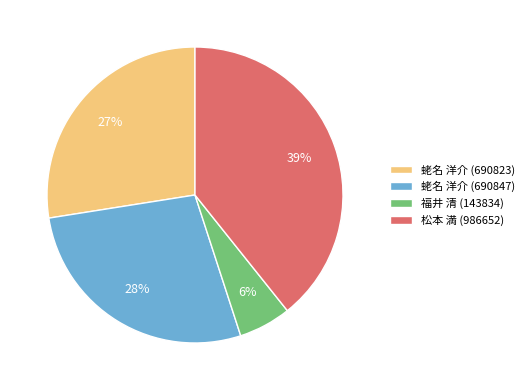

What percentage is the 蛯名 洋介 (690823) slice, to the nearest percent?

27%